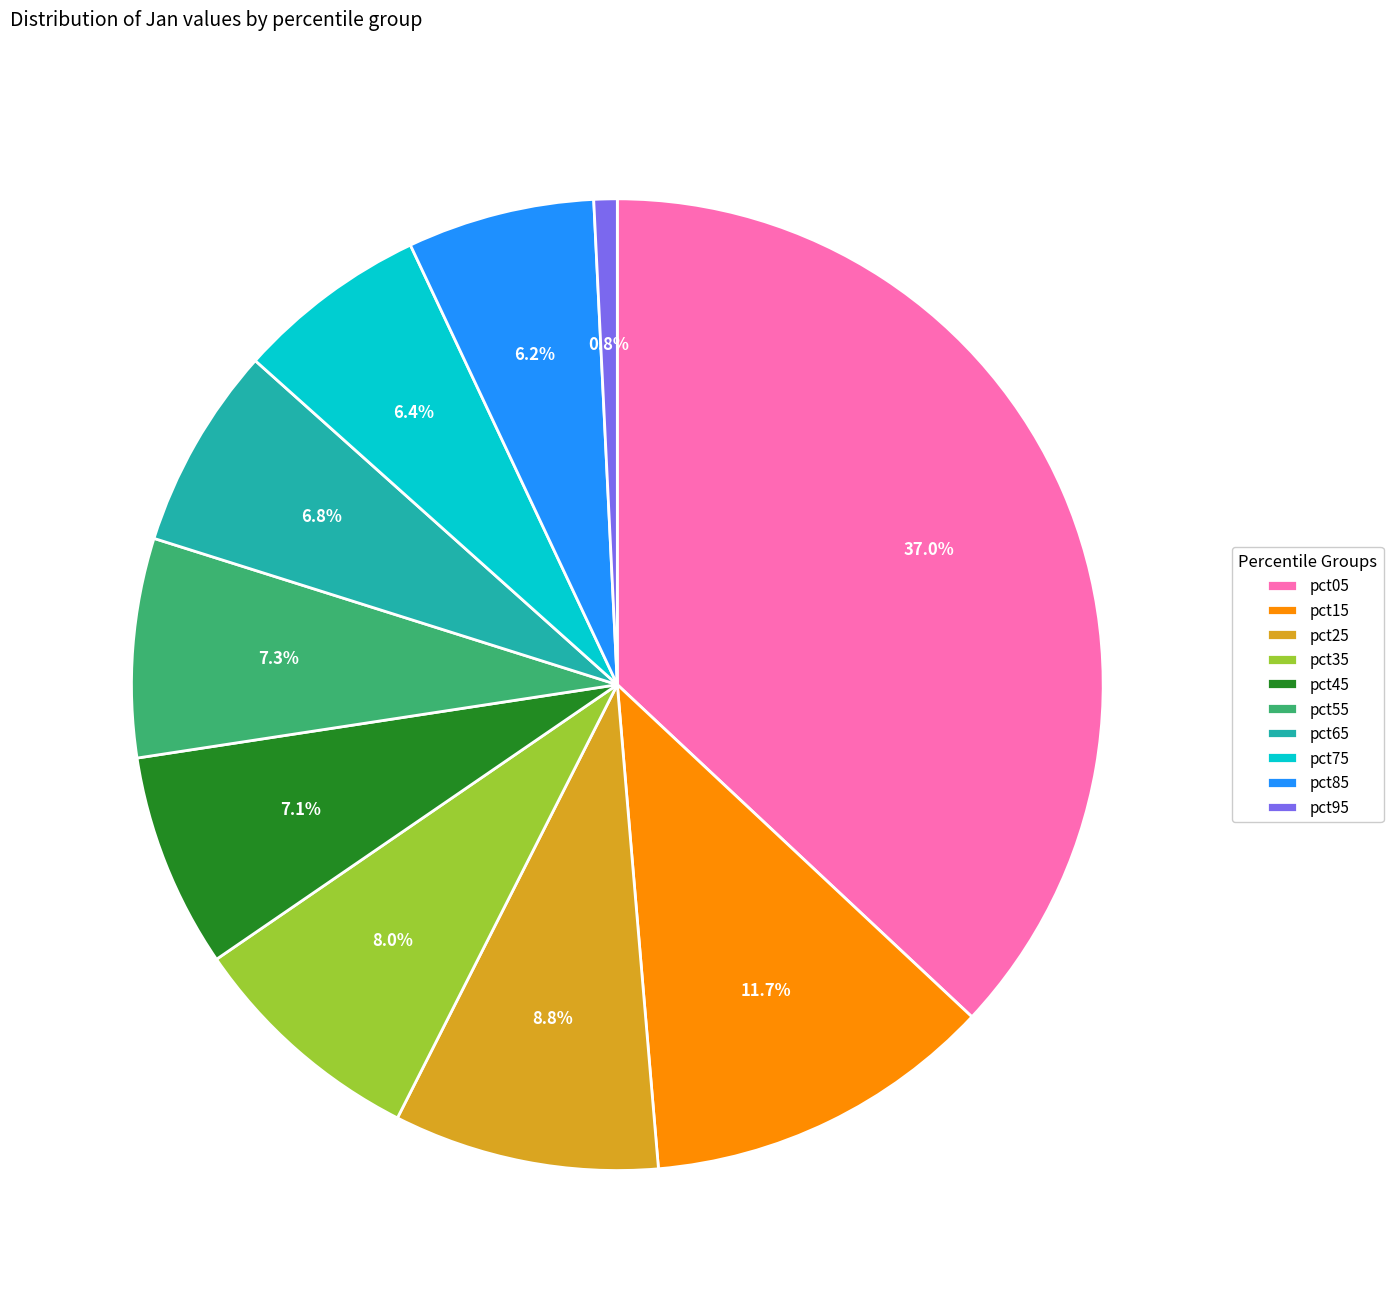

What percentage is the pct05 slice, to the nearest percent?

37%